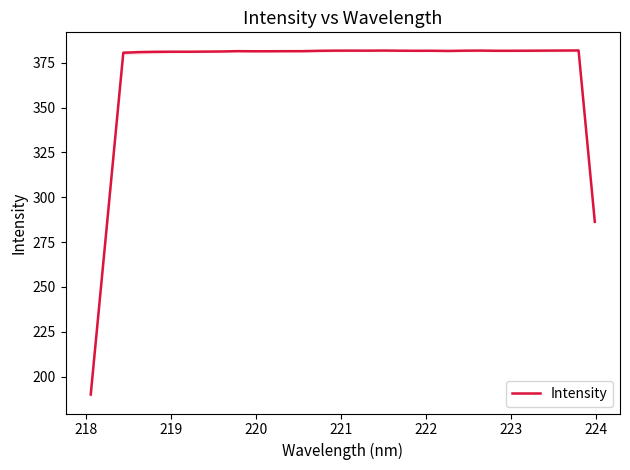

What is the highest value of the Intensity series?

381.8